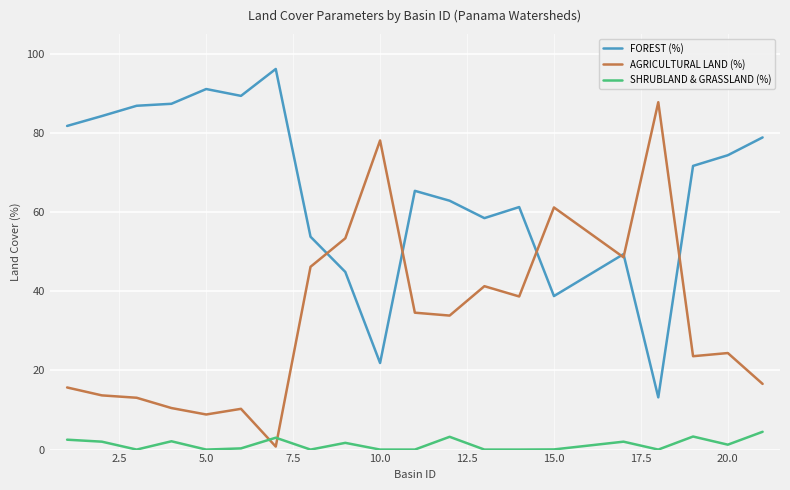

How many values in the AGRICULTURAL LAND (%) series exceed 33?

10